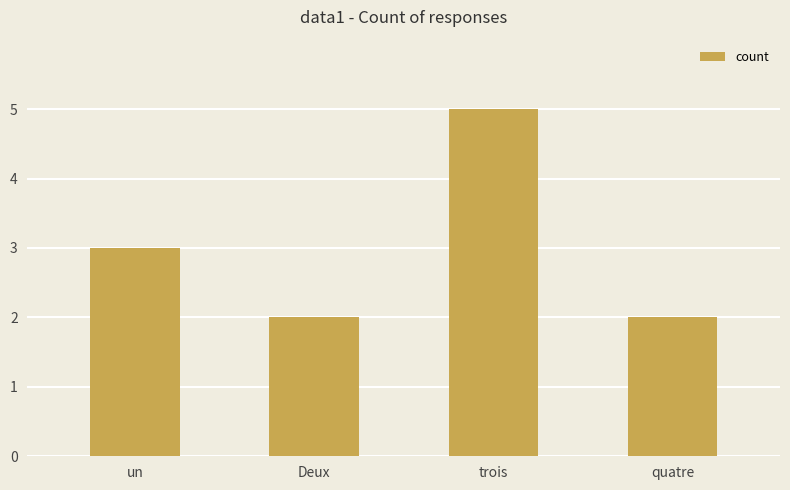

What is the average value?

3